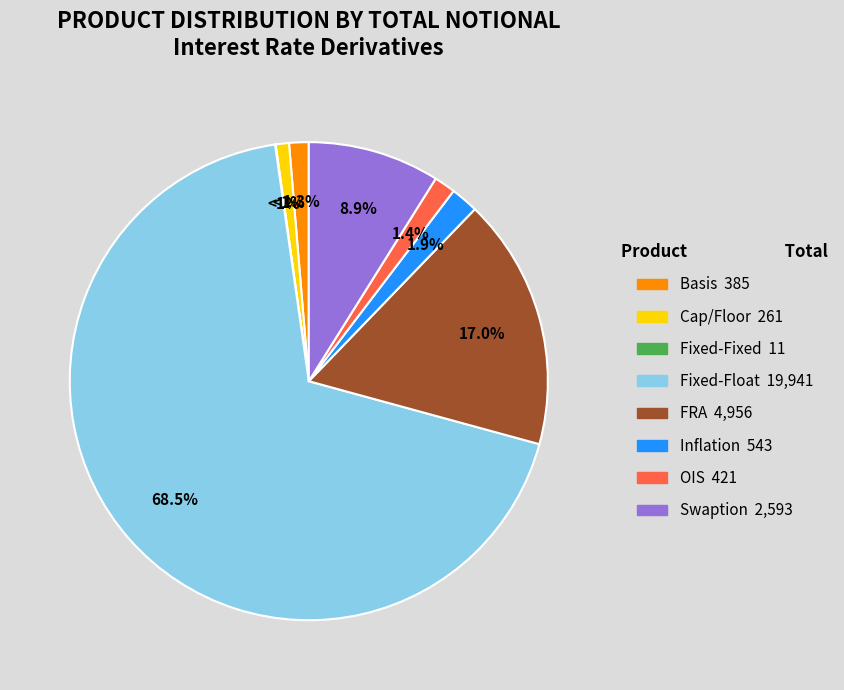

To the nearest percent, what is the combined percentage of Cap/Floor and Basis?

2%